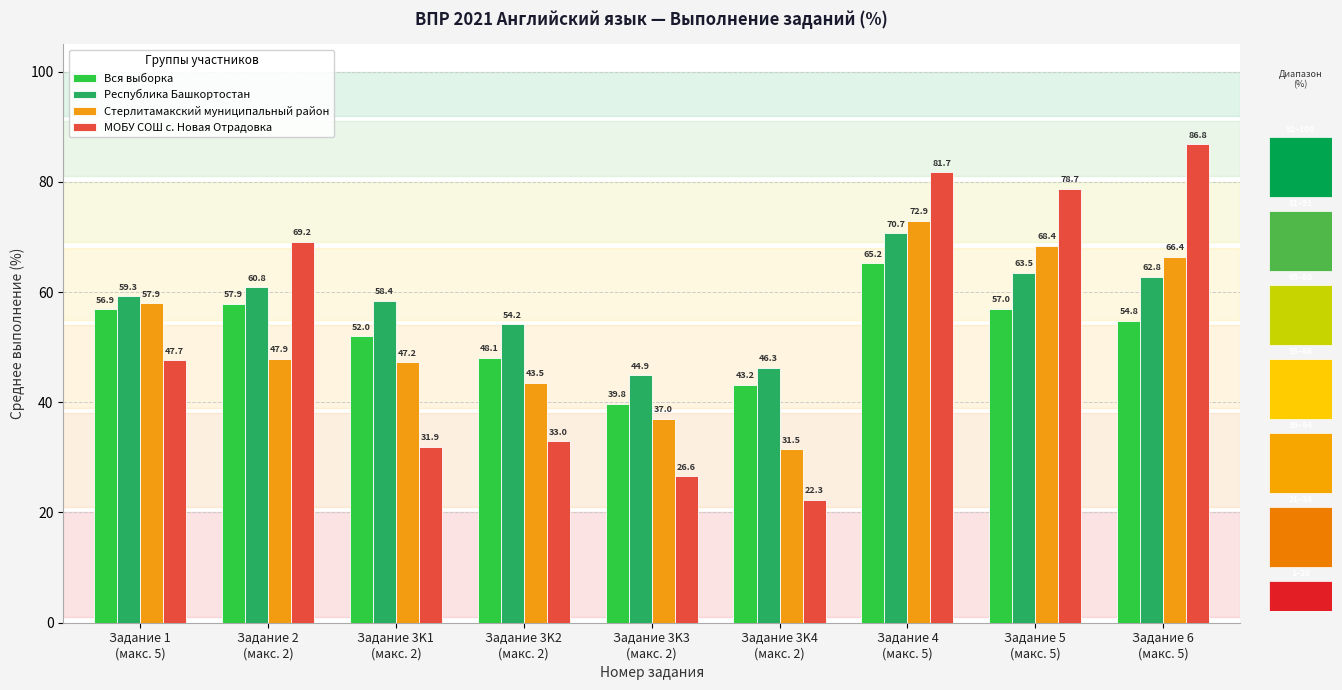

What is the difference between the maximum and minimum values in the Вся выборка series?

25.4